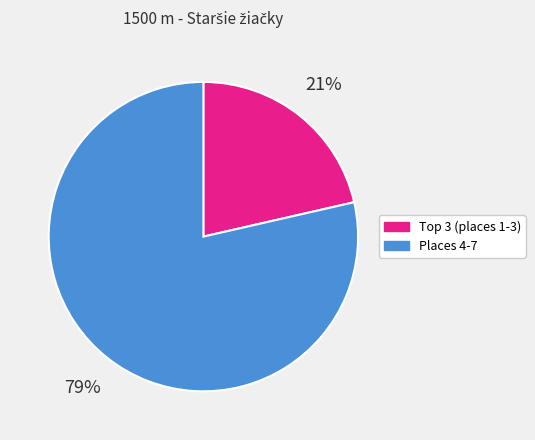

Which slice represents more than half of the pie?

Places 4-7